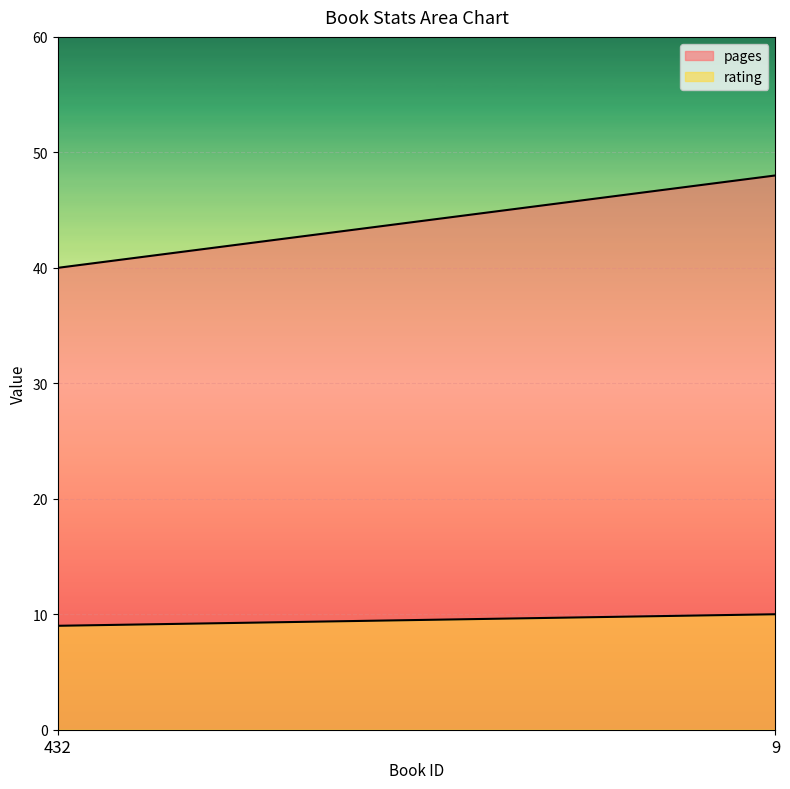

True or false: pages has a value of 40 at 432.

True